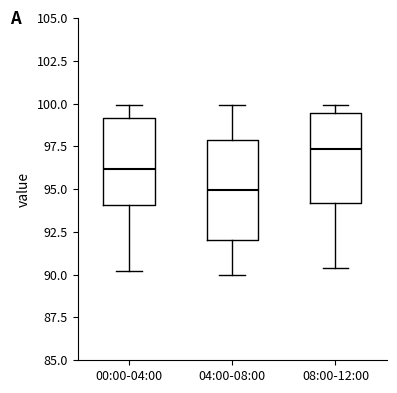

Where does the lower whisker of the box for 00:00-04:00 end on the y-axis? The values are not printed on the chart, so give them approximately, as read against the axis.

90.0